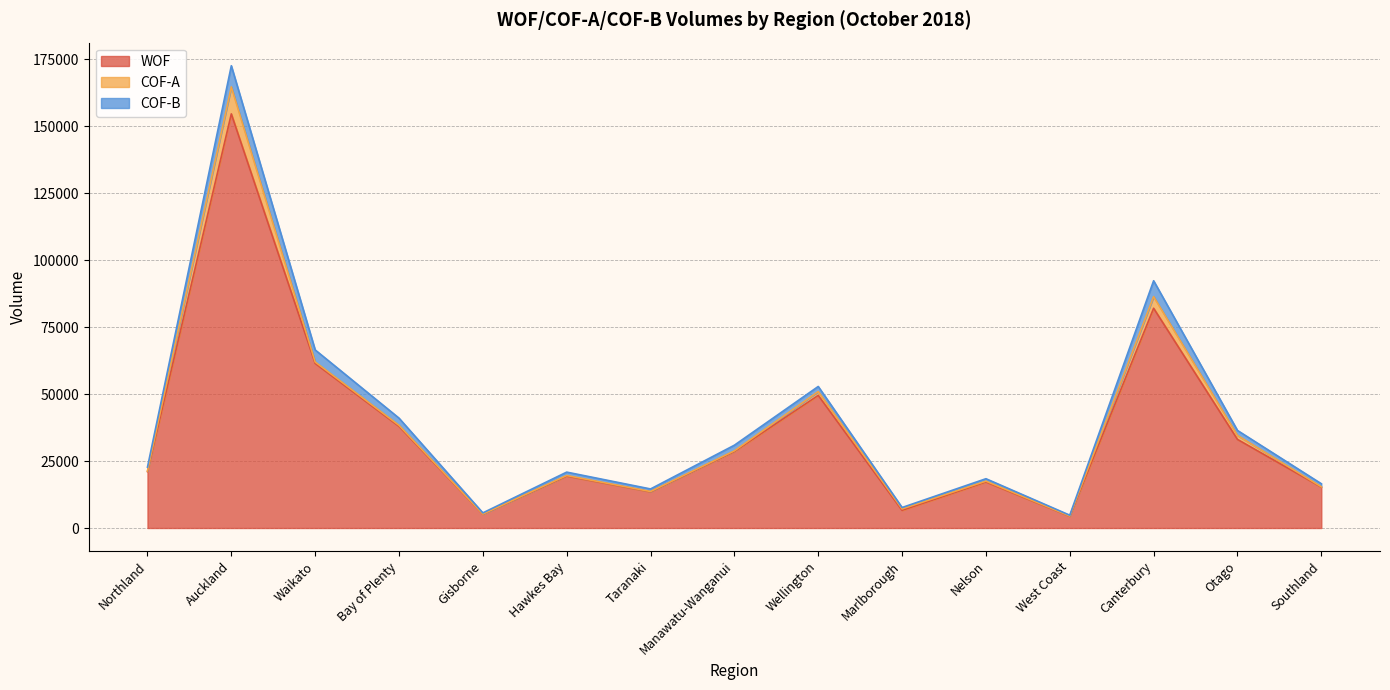

At how many categories does at least one series exceed 89398?

1